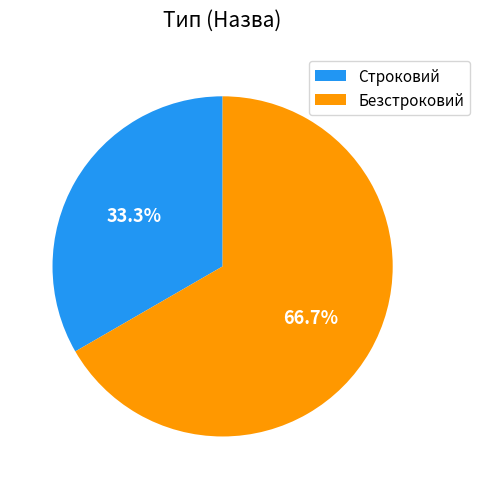

Count the number of slices in the pie.

2